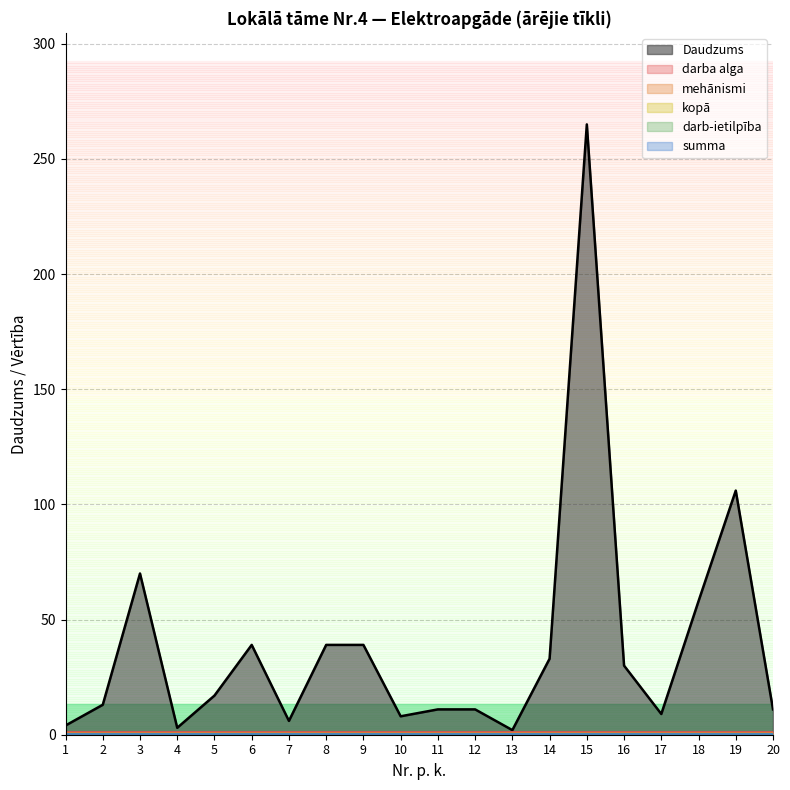

True or false: mehānismi and kopā cross at least once.

False